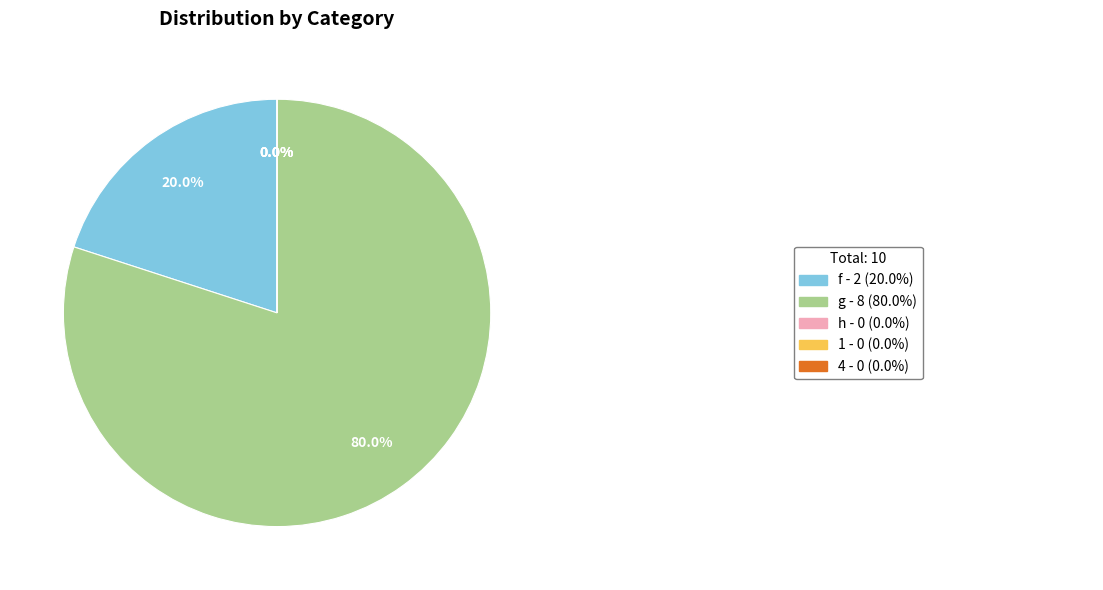

Does h represent more than half of the total?

No